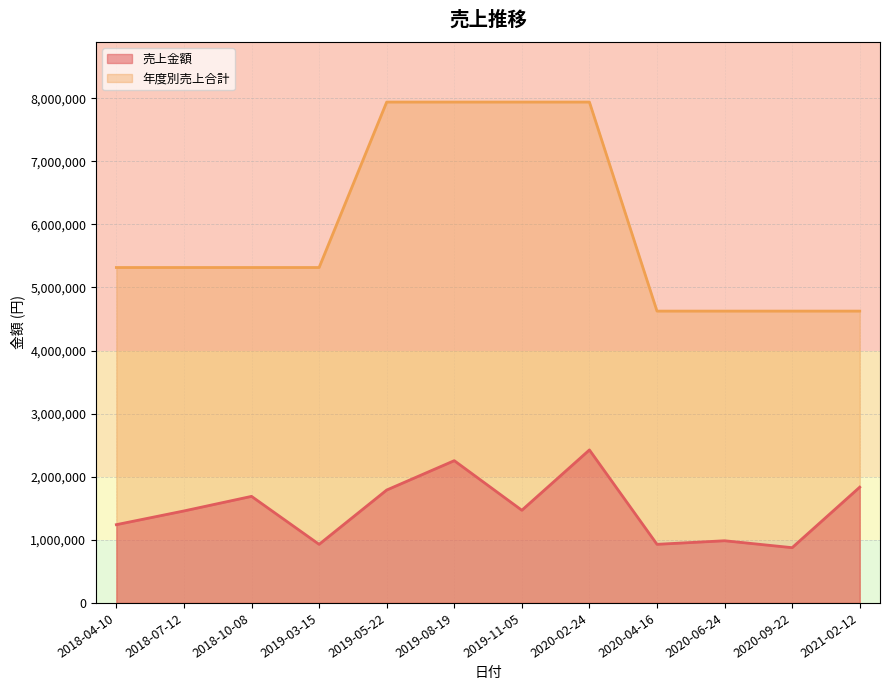

True or false: 年度別売上合計 has more than 2 interior local peaks.

False